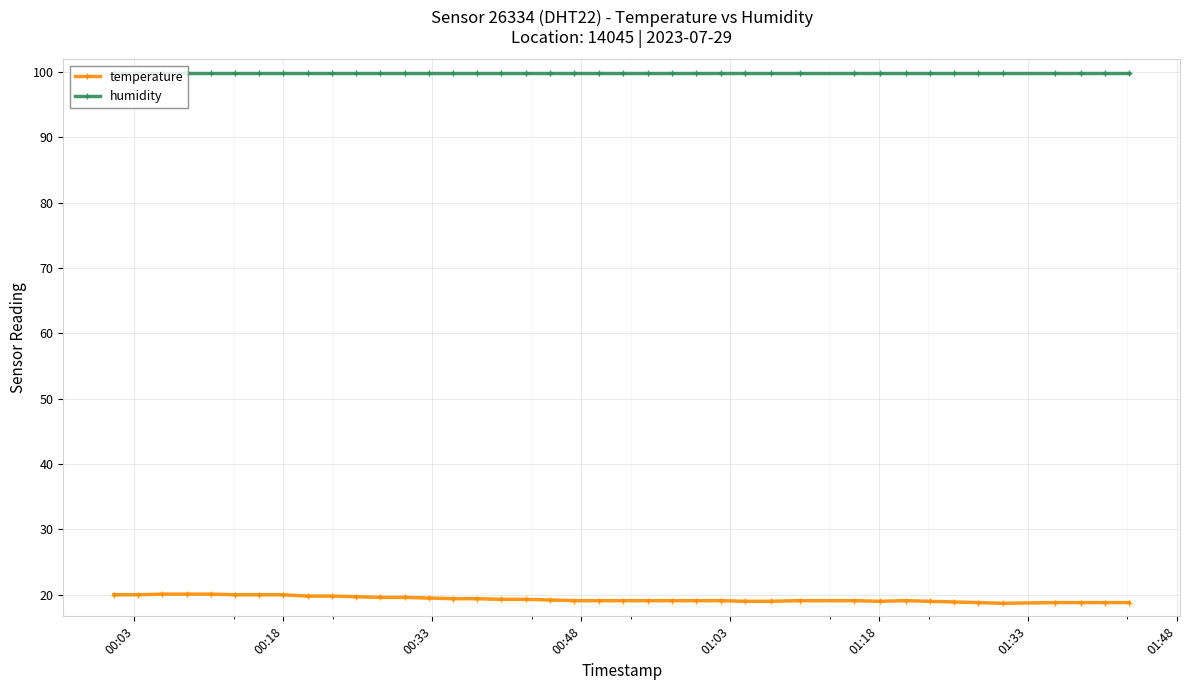

List the series in order of their overall mean, lowest first.

temperature, humidity